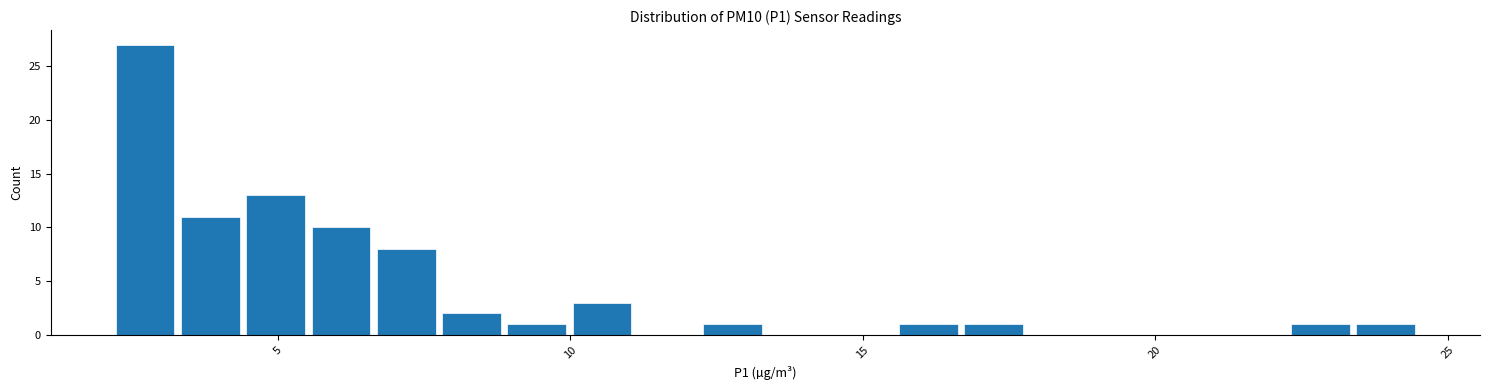

Read against the x-axis, roughly where is the centre of the tallest bar?

2.5